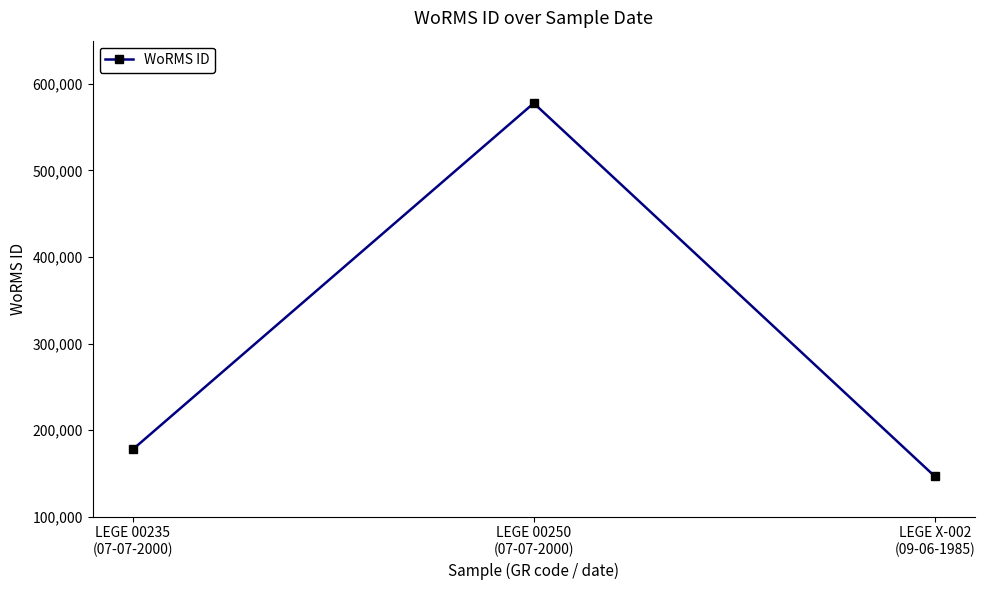

What is the average value?

300662